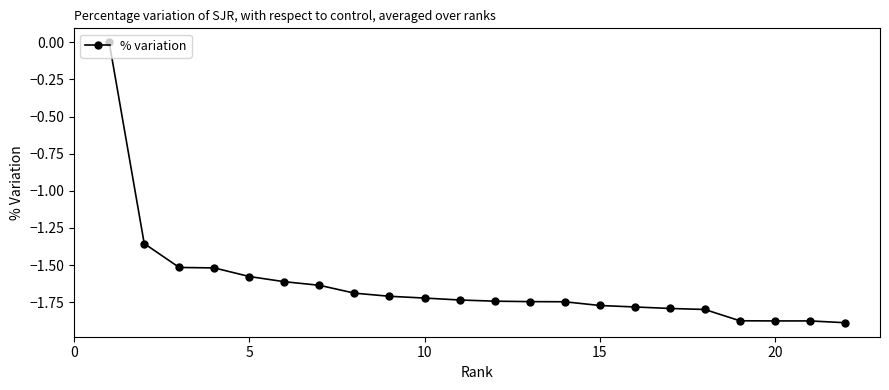

What is the sum of all values?

-36.0